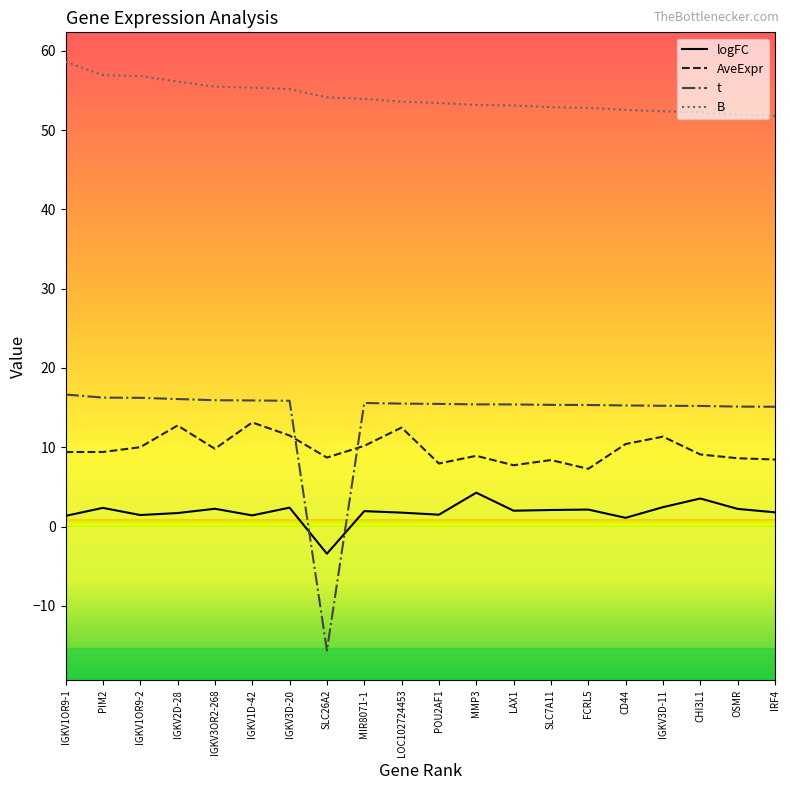

What is the average value of the logFC series?

1.8